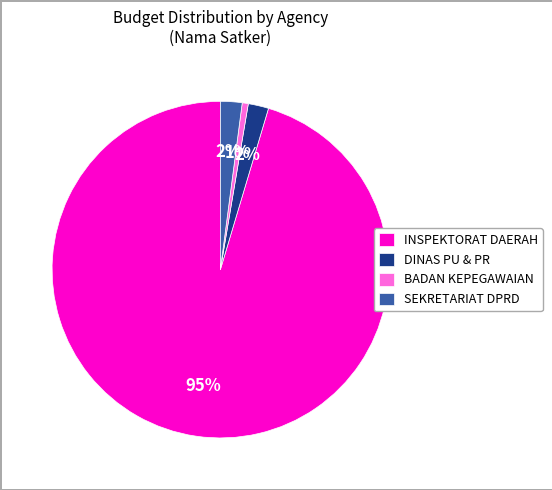

To the nearest percent, what portion does DINAS PU & PR represent?

2%